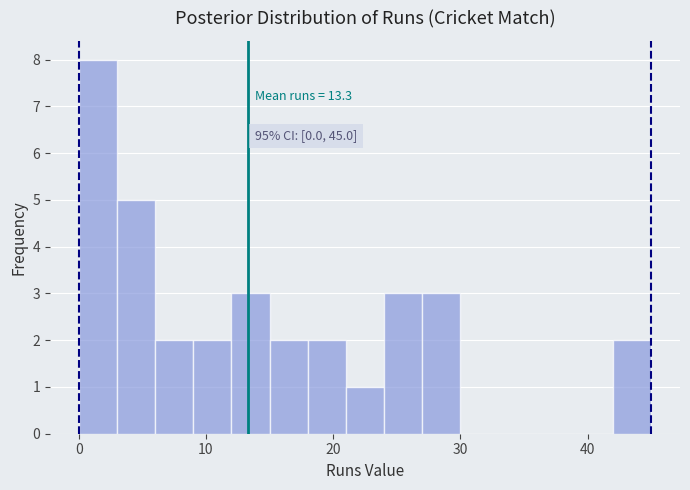

Read against the x-axis, roughly where is the centre of the tallest bar?

2